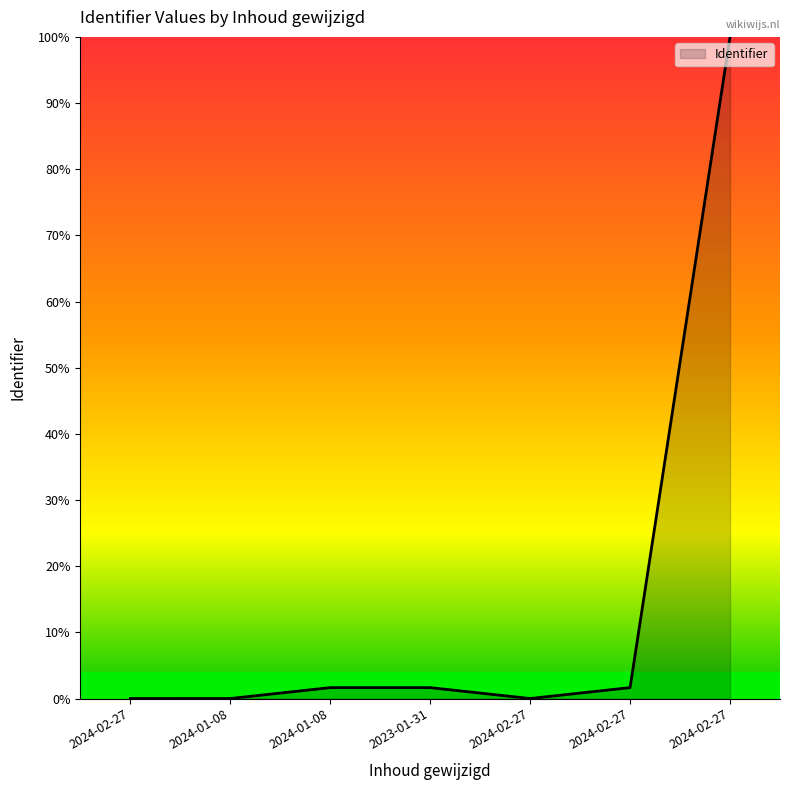

Is this an area chart (filled region under the line)?

Yes